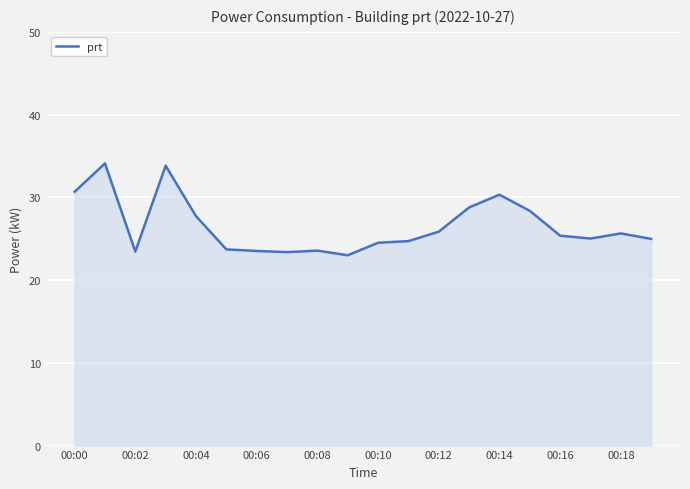

What is the smallest value displayed?

23.0